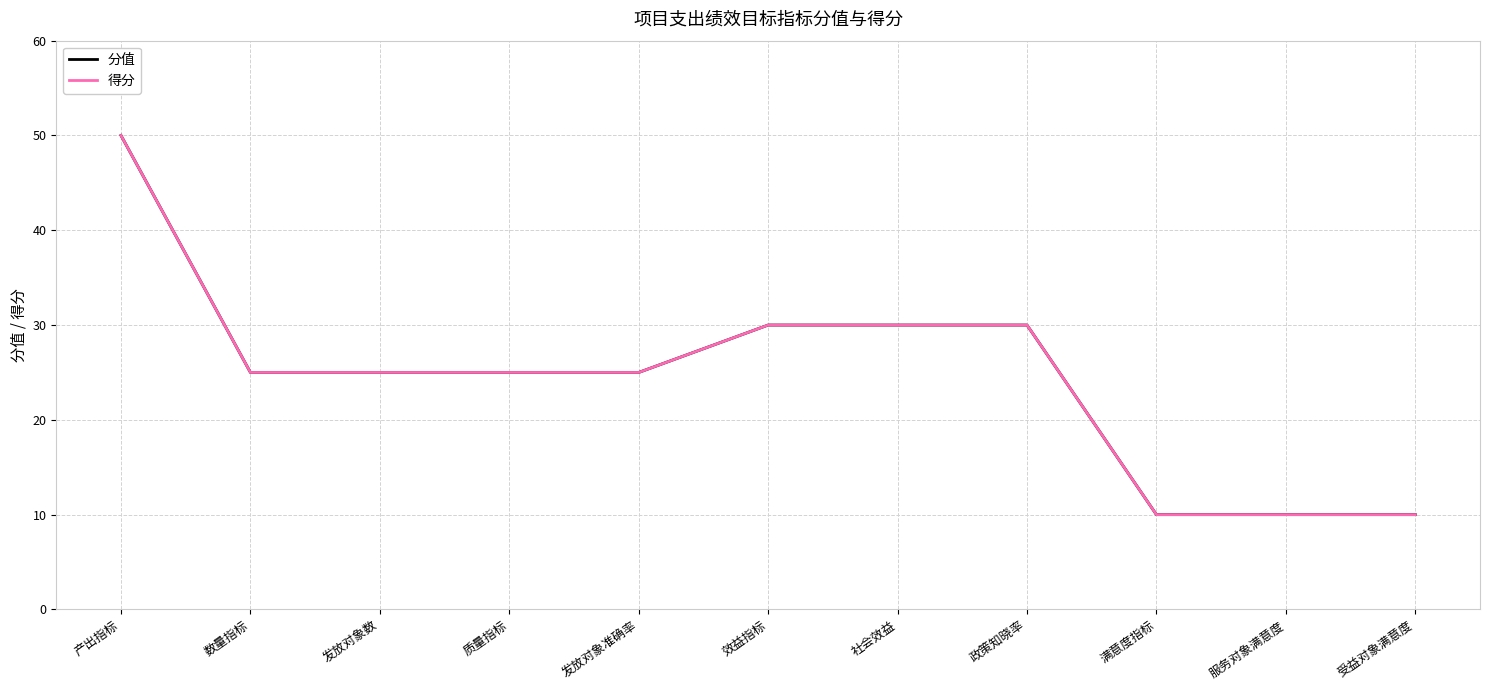

Does the chart display data point markers on the line(s)?

No